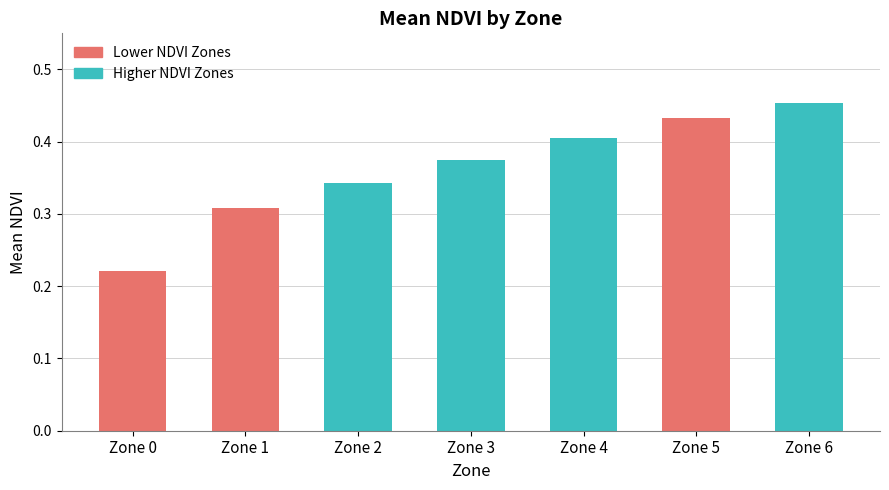

What is the change in value from Zone 3 to Zone 5?

+0.1